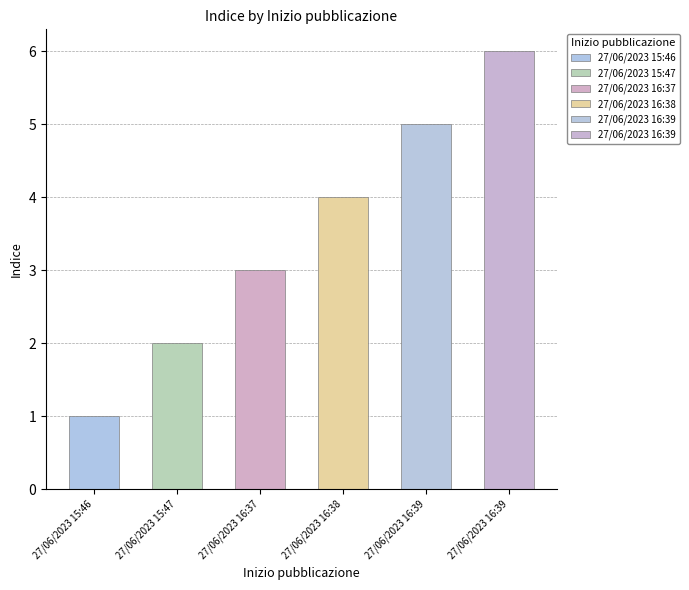

Reading left to right, extract all data points from this chart.

1	2	3	4	5	6